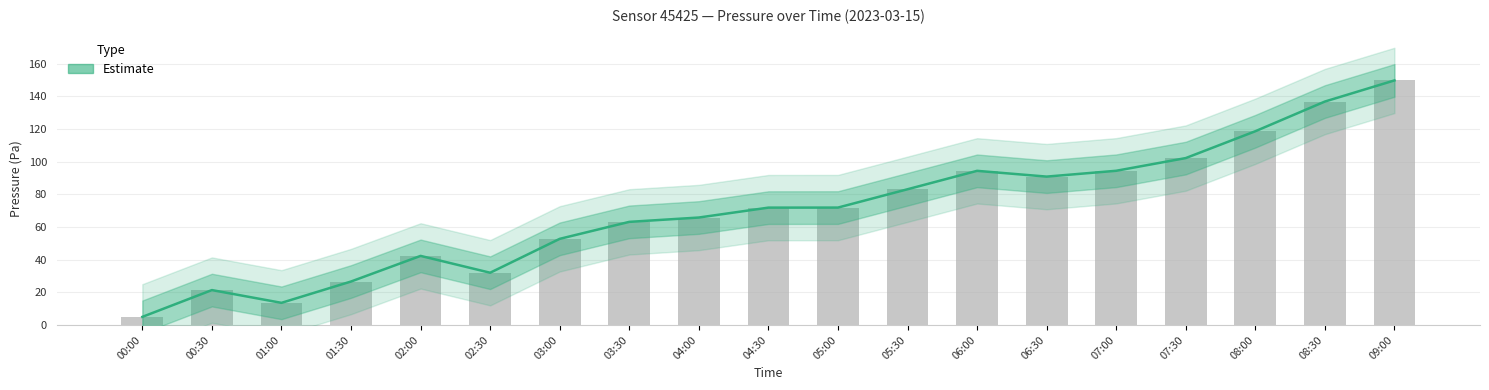

How many data points in pressure are above 71?

10